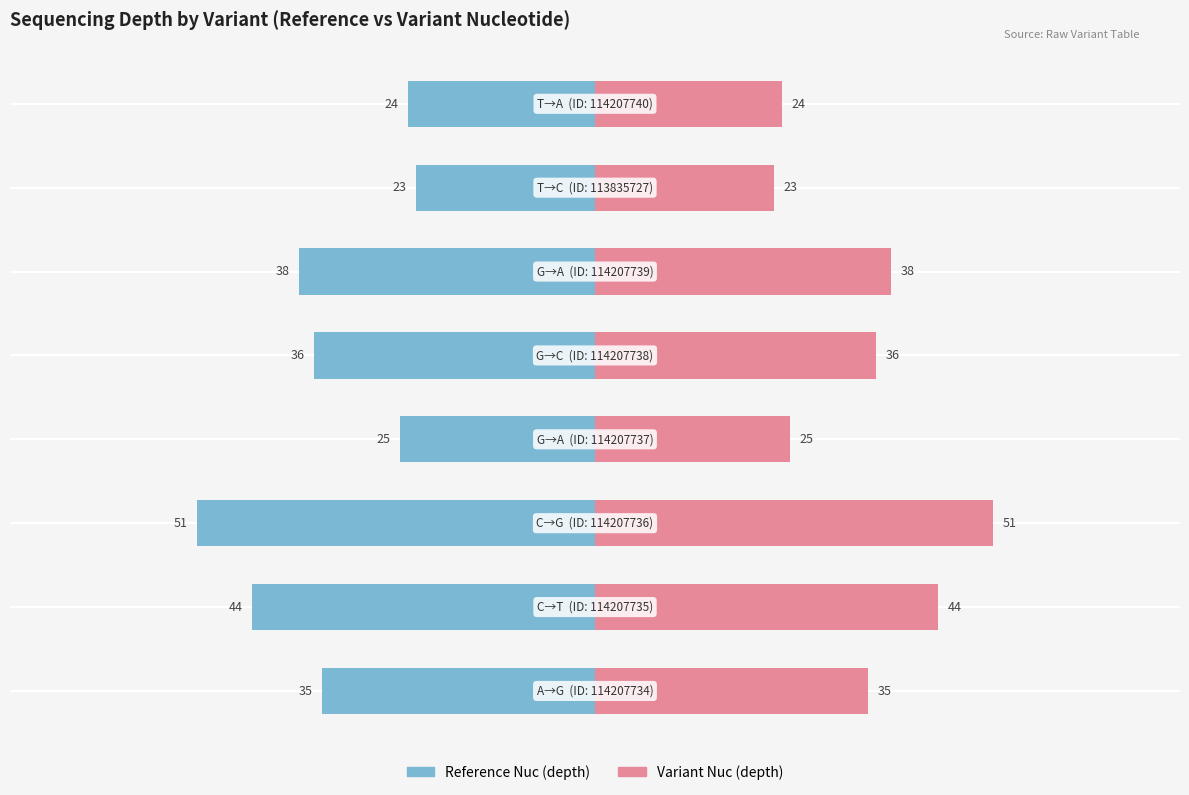

How many series are shown in this chart?

2